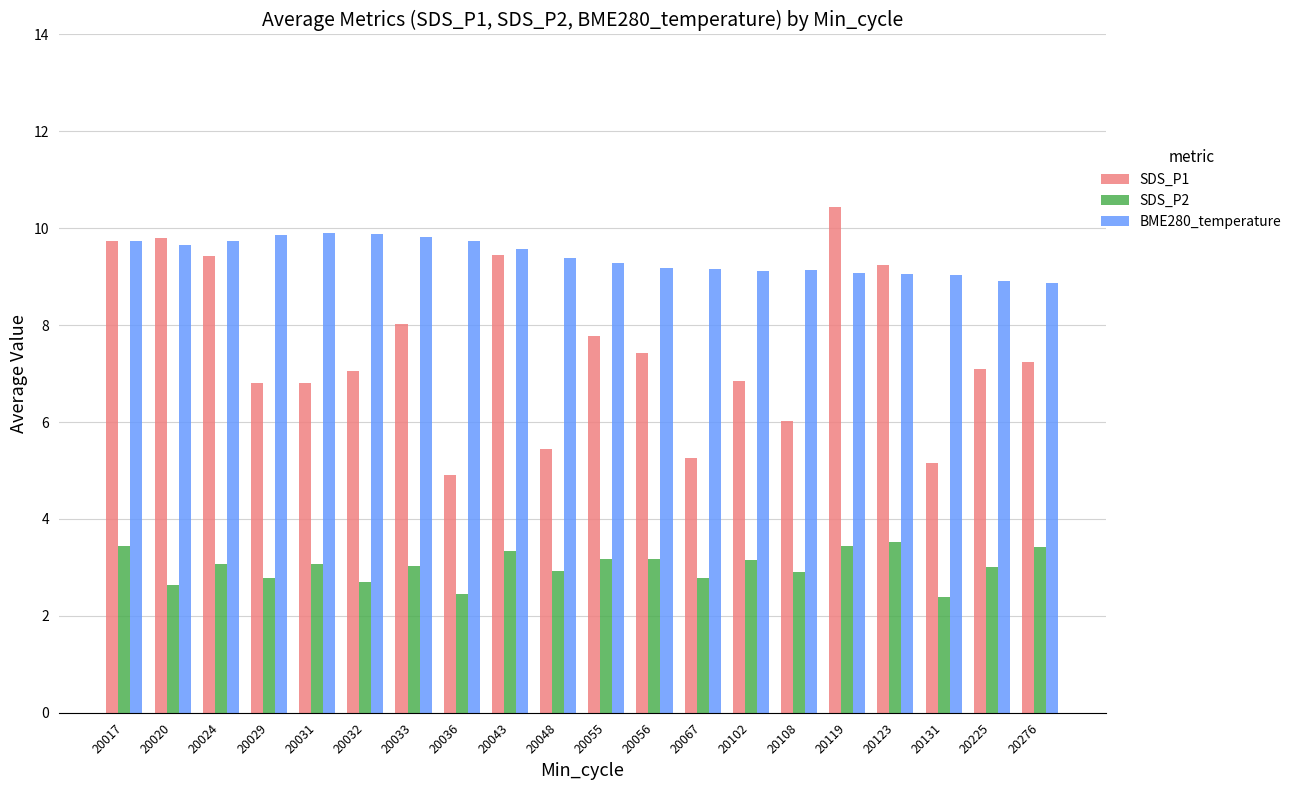

What is the approximate value of SDS_P2 at 20032?

2.7